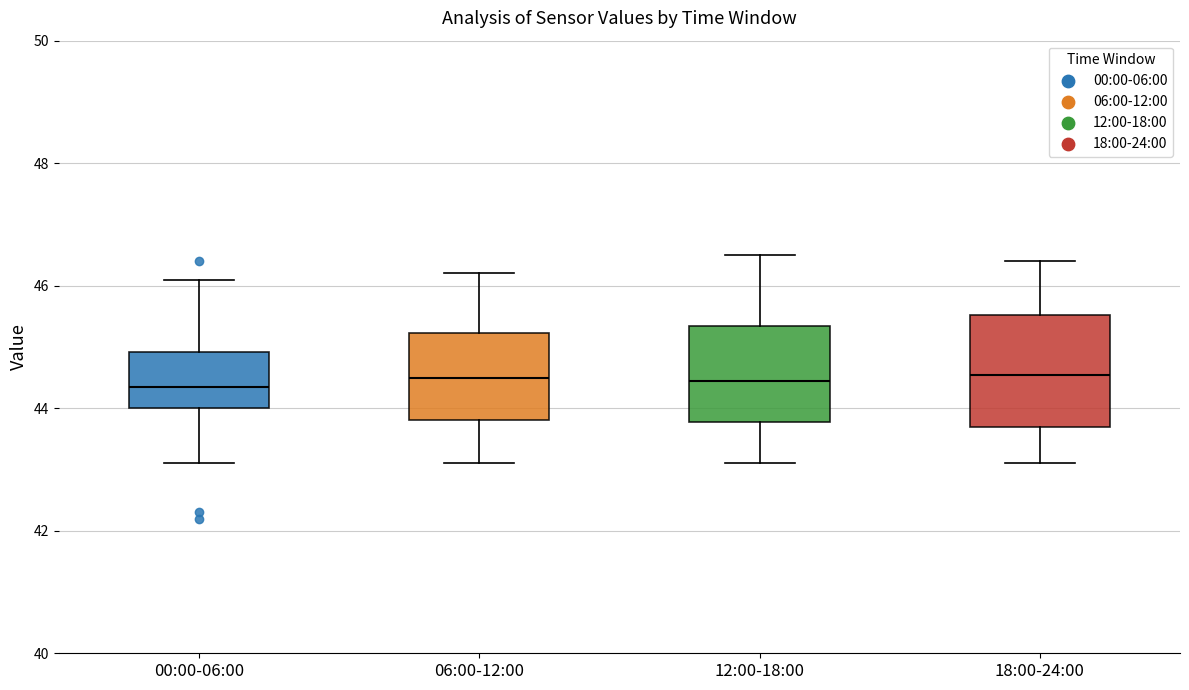

Where does the upper whisker of the box for 06:00-12:00 end on the y-axis? The values are not printed on the chart, so give them approximately, as read against the axis.

46.2